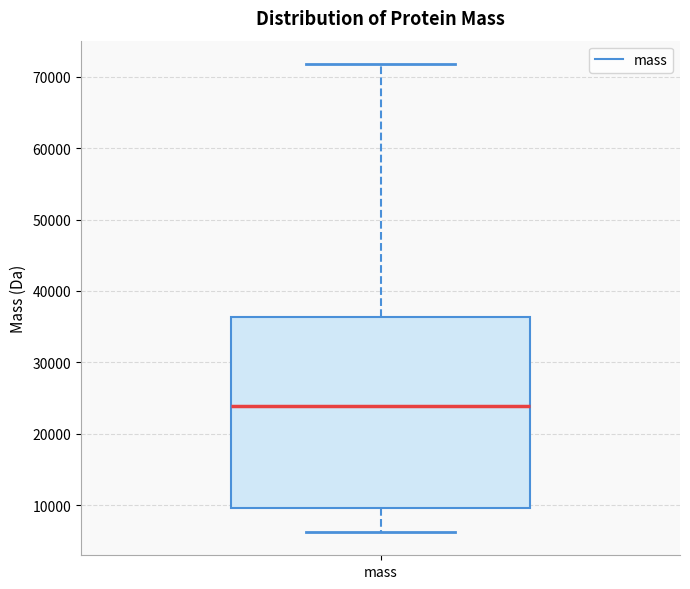

Where is the upper edge of the box for mass on the y-axis? The values are not printed on the chart, so give them approximately, as read against the axis.

36000